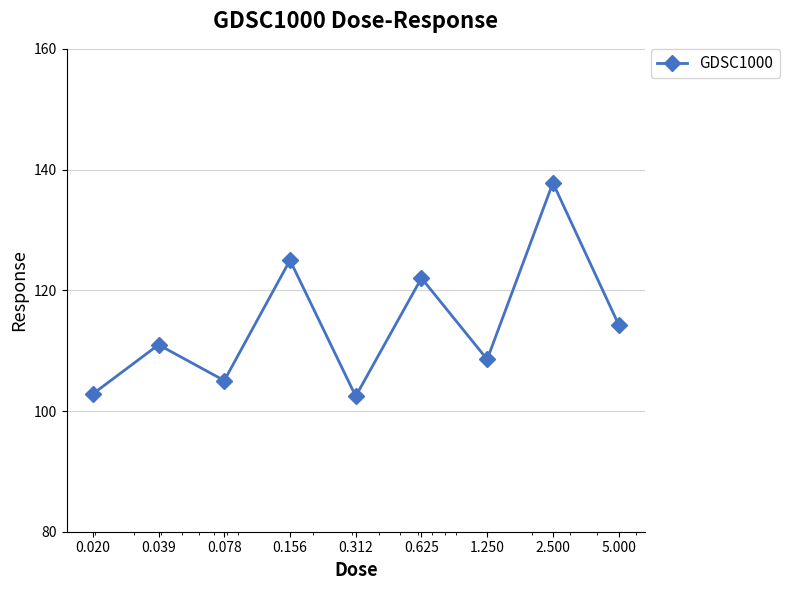

What is the greatest value displayed?

137.8